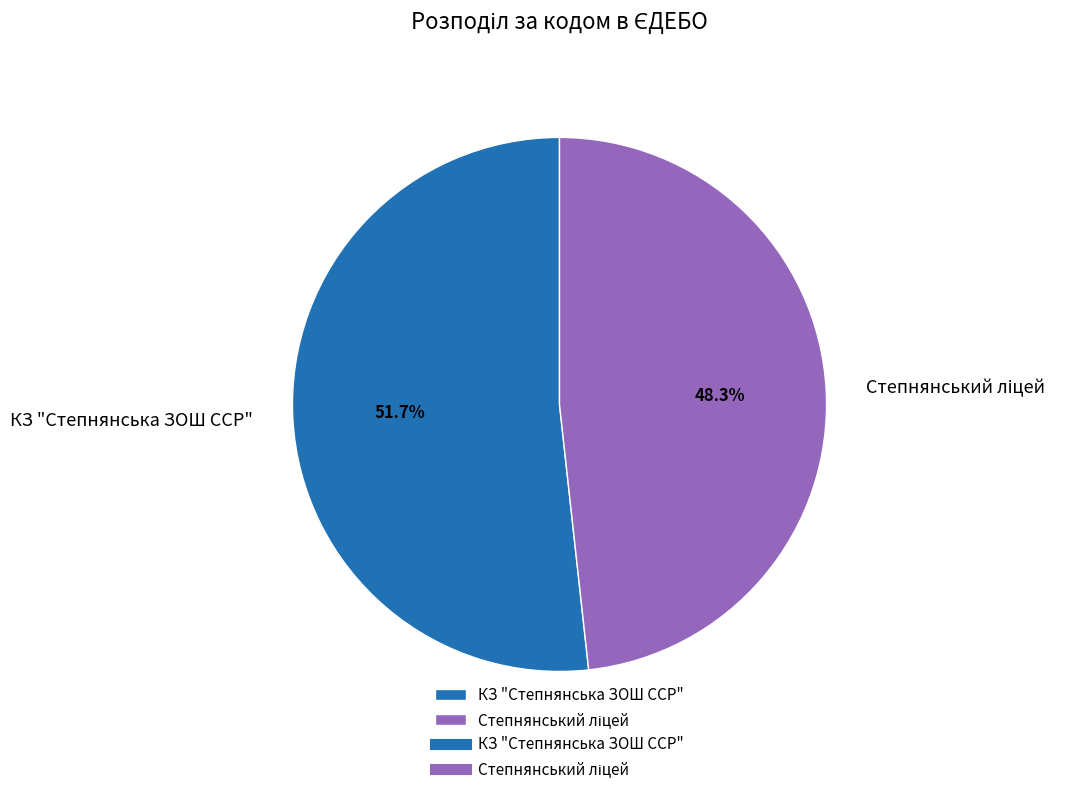

Is there a majority slice in this chart?

Yes